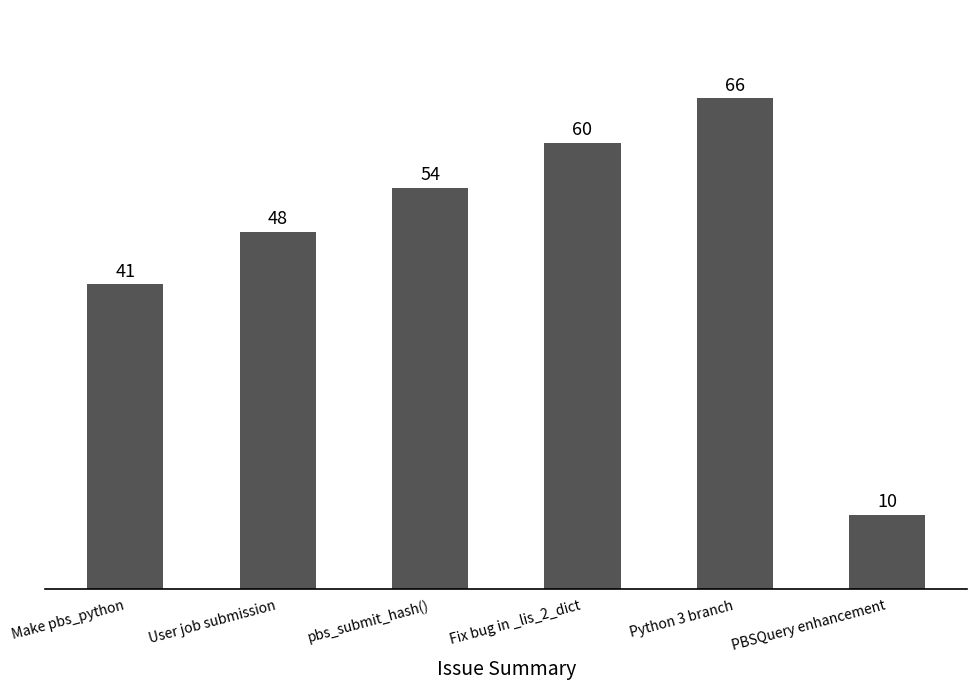

Reading left to right, extract all data points from this chart.

41	48	54	60	66	10